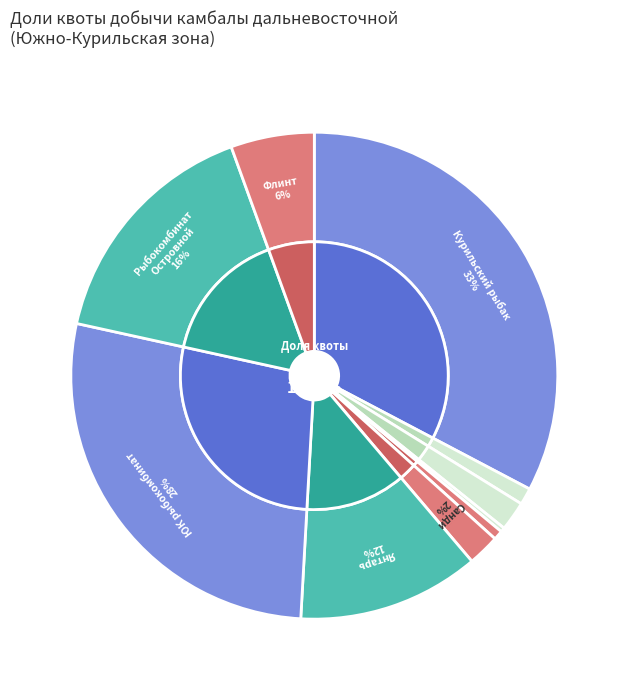

Between ООО «Голубая звезда» and ЗАО «Курильский рыбак», which is larger?

ЗАО «Курильский рыбак»